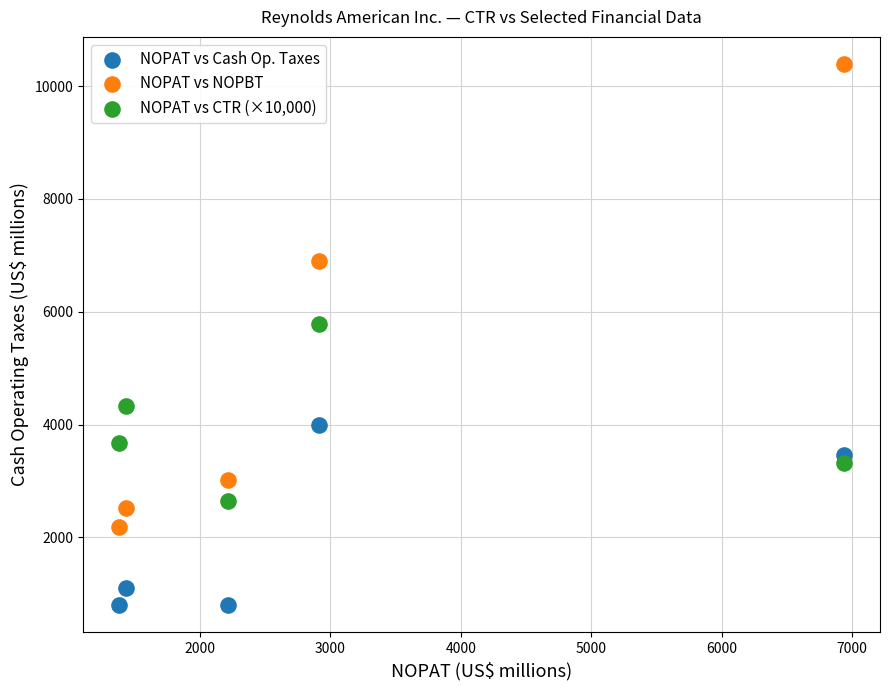

Across all series, what Y value is closest to 5596?

5779.0